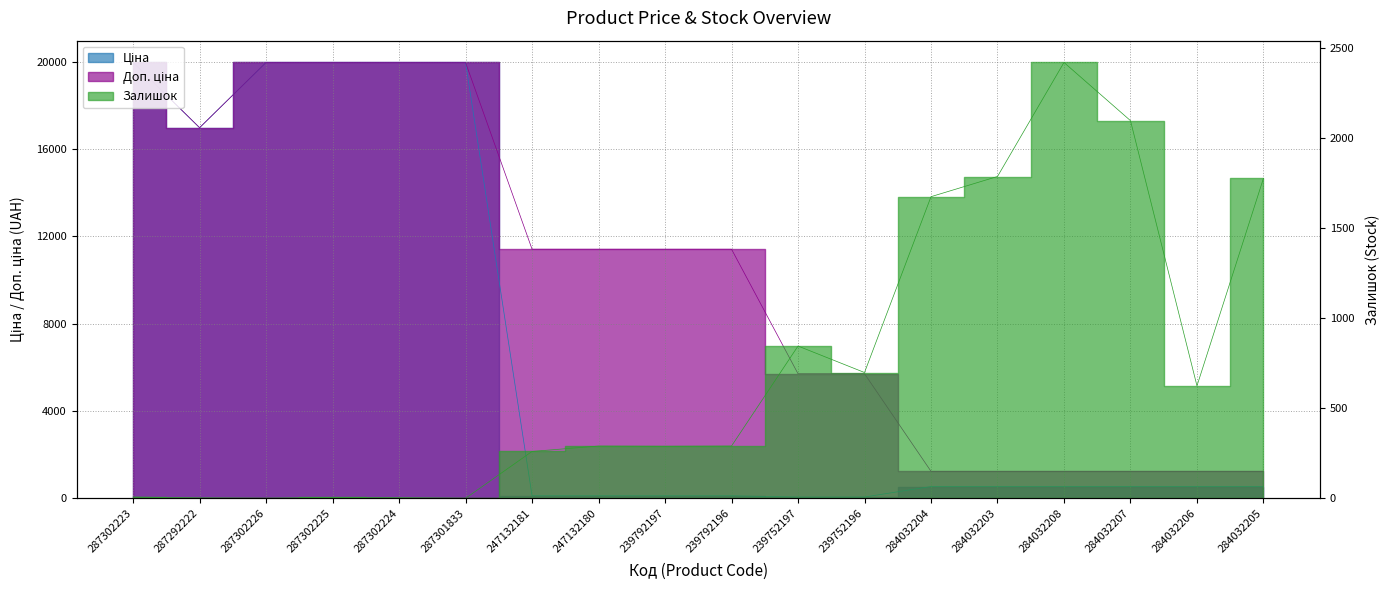

Is the value of Доп. ціна at 284032205 greater than the value of Залишок at 287292222?

Yes